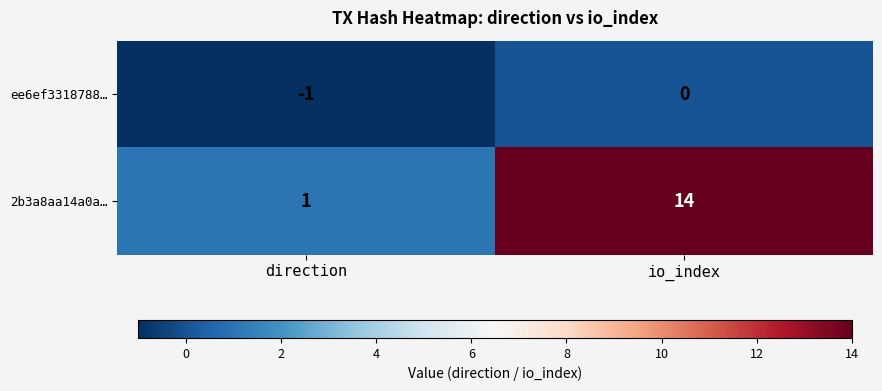

Which series changed the most between direction and io_index?

2b3a8aa14a0a…